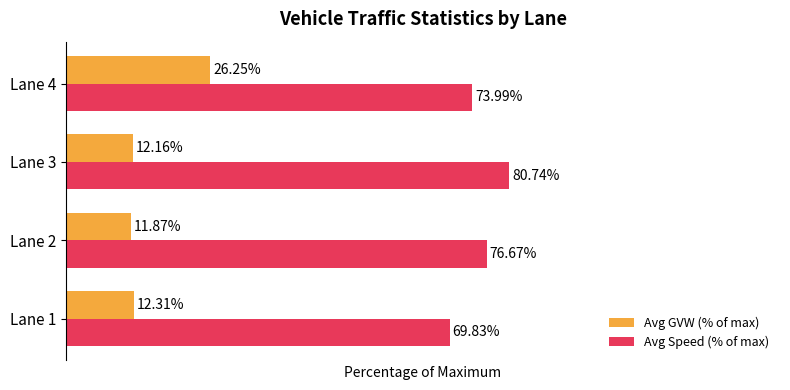

Is the value of Avg GVW (% of max) at Lane 2 greater than the value of Avg Speed (% of max) at Lane 4?

No